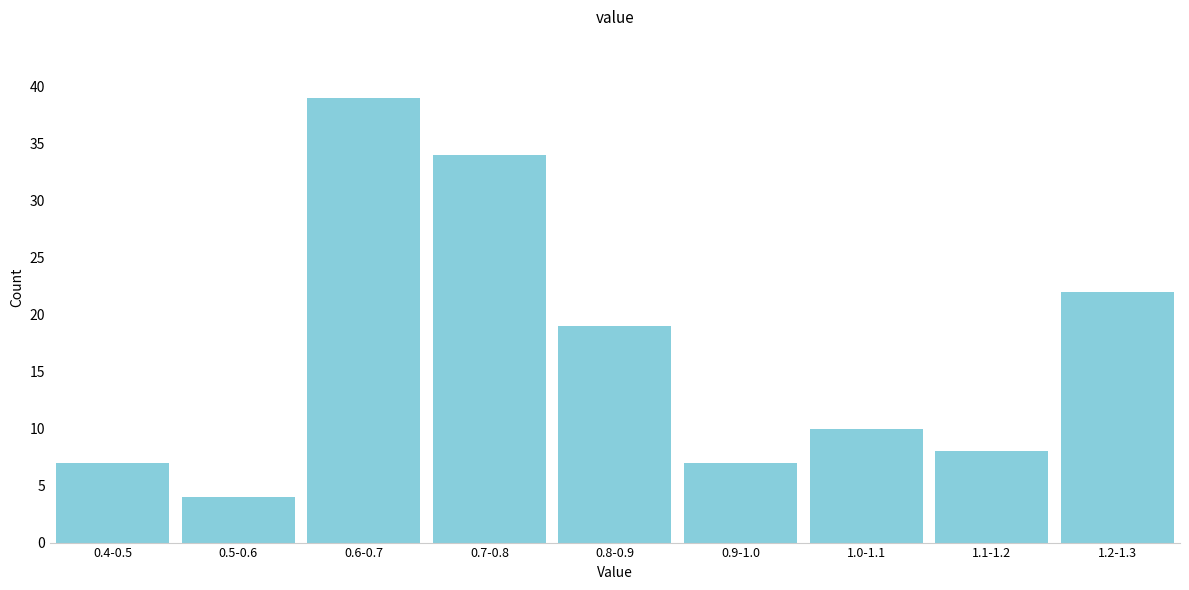

Reading left to right, what are all the values shown in this chart?

7	4	39	34	19	7	10	8	22